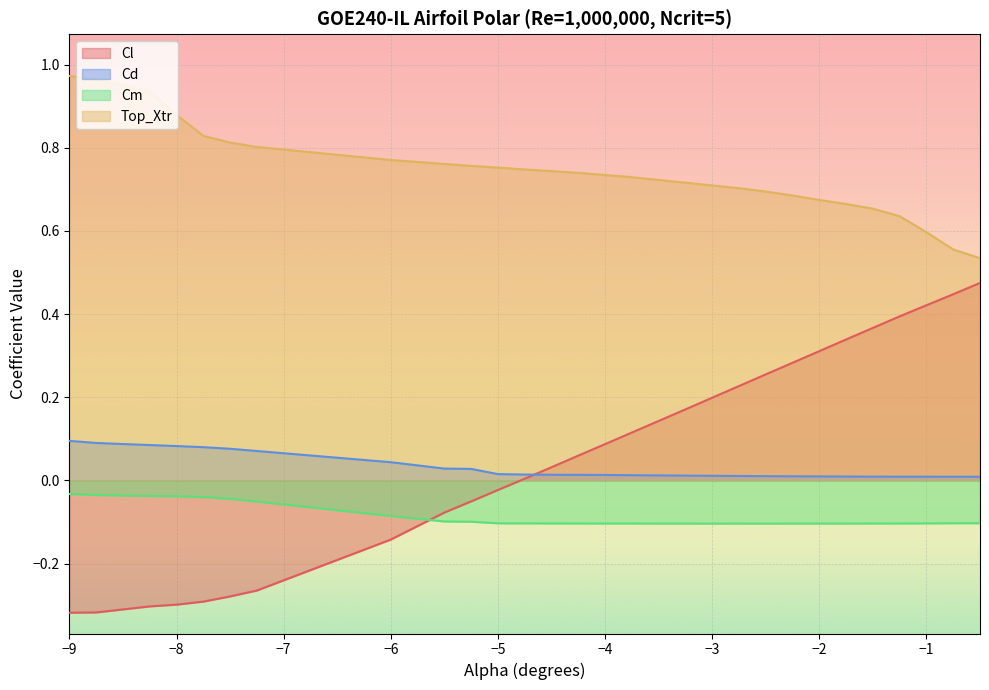

Rank the series at −8 from highest to lowest value.

Top_Xtr, Cd, Cm, Cl